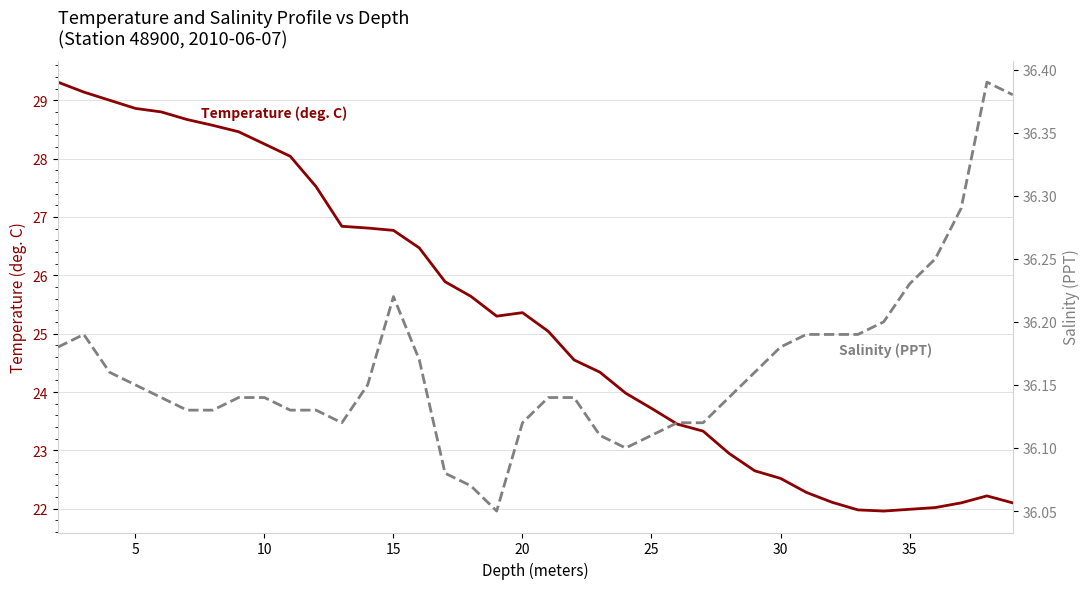

How many categories are shown in the chart?

38